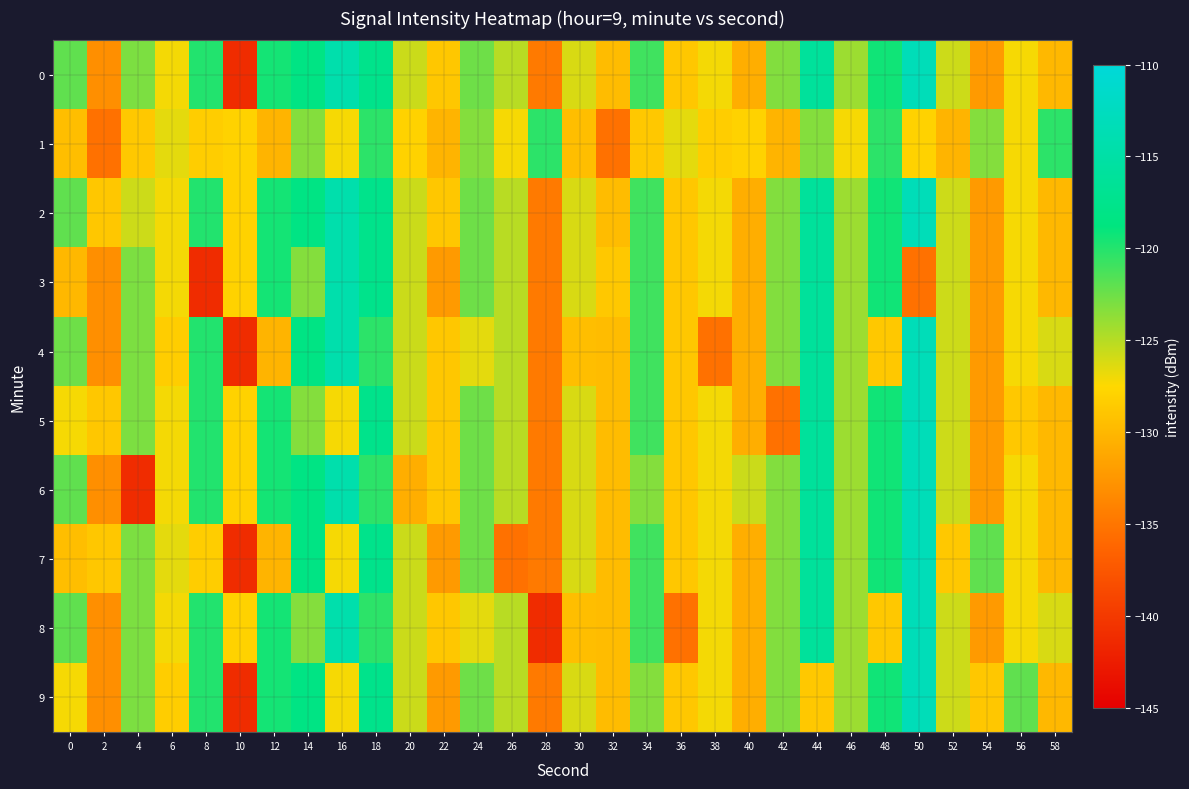

Reading left to right, extract all data points from this chart.

0: 0=-122.1	2=-133.1	4=-123.0	6=-127.1	8=-120.0	10=-141.2	12=-119.5	14=-118.3	16=-114.3	18=-117.5	20=-125.7	22=-128.8	24=-122.6	26=-125.1	28=-134.6	30=-126.2	32=-129.6	34=-120.9	36=-128.8	38=-127.1	40=-130.6	42=-123.2	44=-116.0	46=-124.1	48=-119.3	50=-113.2	52=-125.7	54=-132.3	56=-127.2	58=-129.9
1: 0=-129.5	2=-135.4	4=-128.8	6=-126.6	8=-128.4	10=-128.0	12=-130.3	14=-123.3	16=-127.2	18=-120.3	20=-128.0	22=-130.3	24=-123.3	26=-127.2	28=-120.3	30=-129.5	32=-135.4	34=-128.8	36=-126.6	38=-128.4	40=-128.0	42=-130.3	44=-123.3	46=-127.2	48=-120.3	50=-128.0	52=-130.3	54=-123.3	56=-127.2	58=-120.3
2: 0=-122.1	2=-128.8	4=-125.7	6=-127.1	8=-120.0	10=-128.0	12=-119.5	14=-118.3	16=-114.3	18=-117.5	20=-125.7	22=-128.8	24=-122.6	26=-125.1	28=-134.6	30=-126.2	32=-129.6	34=-120.9	36=-128.8	38=-127.1	40=-130.6	42=-123.2	44=-116.0	46=-124.1	48=-119.3	50=-113.2	52=-125.7	54=-132.3	56=-127.2	58=-129.9
3: 0=-129.9	2=-133.1	4=-123.0	6=-127.1	8=-141.2	10=-128.0	12=-119.5	14=-123.3	16=-114.3	18=-117.5	20=-125.7	22=-132.3	24=-122.6	26=-125.1	28=-134.6	30=-126.2	32=-128.8	34=-120.9	36=-128.8	38=-127.1	40=-130.6	42=-123.2	44=-116.0	46=-124.1	48=-119.3	50=-135.4	52=-125.7	54=-132.3	56=-127.2	58=-129.9
4: 0=-122.6	2=-133.1	4=-123.0	6=-128.4	8=-120.0	10=-141.2	12=-130.3	14=-118.3	16=-114.3	18=-120.3	20=-125.7	22=-128.8	24=-126.6	26=-125.1	28=-134.6	30=-129.5	32=-129.6	34=-120.9	36=-128.8	38=-135.4	40=-130.6	42=-123.2	44=-116.0	46=-124.1	48=-128.8	50=-113.2	52=-125.7	54=-132.3	56=-127.2	58=-126.2
5: 0=-127.2	2=-128.8	4=-123.0	6=-127.1	8=-120.0	10=-128.0	12=-119.5	14=-123.3	16=-127.2	18=-117.5	20=-125.7	22=-128.8	24=-122.6	26=-125.1	28=-134.6	30=-126.2	32=-129.6	34=-120.9	36=-128.8	38=-127.1	40=-130.6	42=-135.4	44=-116.0	46=-124.1	48=-119.3	50=-113.2	52=-125.7	54=-132.3	56=-128.8	58=-129.9
6: 0=-122.1	2=-133.1	4=-141.2	6=-127.1	8=-120.0	10=-128.0	12=-119.5	14=-118.3	16=-114.3	18=-120.3	20=-130.6	22=-128.8	24=-122.6	26=-125.1	28=-134.6	30=-126.2	32=-129.6	34=-123.3	36=-128.8	38=-127.1	40=-125.7	42=-123.2	44=-116.0	46=-124.1	48=-119.3	50=-113.2	52=-125.7	54=-132.3	56=-127.2	58=-129.9
7: 0=-129.5	2=-128.8	4=-123.0	6=-126.6	8=-128.4	10=-141.2	12=-130.3	14=-118.3	16=-127.2	18=-117.5	20=-125.7	22=-132.3	24=-122.6	26=-135.4	28=-134.6	30=-126.2	32=-129.6	34=-120.9	36=-128.8	38=-127.1	40=-130.6	42=-123.2	44=-116.0	46=-124.1	48=-119.3	50=-113.2	52=-128.8	54=-122.1	56=-127.2	58=-129.9
8: 0=-122.1	2=-133.1	4=-123.0	6=-127.1	8=-120.0	10=-128.0	12=-119.5	14=-123.3	16=-114.3	18=-120.3	20=-125.7	22=-128.8	24=-126.6	26=-125.1	28=-141.2	30=-129.5	32=-129.6	34=-120.9	36=-135.4	38=-127.1	40=-130.6	42=-123.2	44=-116.0	46=-124.1	48=-128.8	50=-113.2	52=-125.7	54=-132.3	56=-127.2	58=-126.2
9: 0=-127.2	2=-133.1	4=-123.0	6=-128.4	8=-120.0	10=-141.2	12=-119.5	14=-118.3	16=-127.2	18=-117.5	20=-125.7	22=-132.3	24=-122.6	26=-125.1	28=-134.6	30=-126.2	32=-129.6	34=-123.3	36=-128.8	38=-127.1	40=-130.6	42=-123.2	44=-128.8	46=-124.1	48=-119.3	50=-113.2	52=-125.7	54=-128.8	56=-122.1	58=-129.9